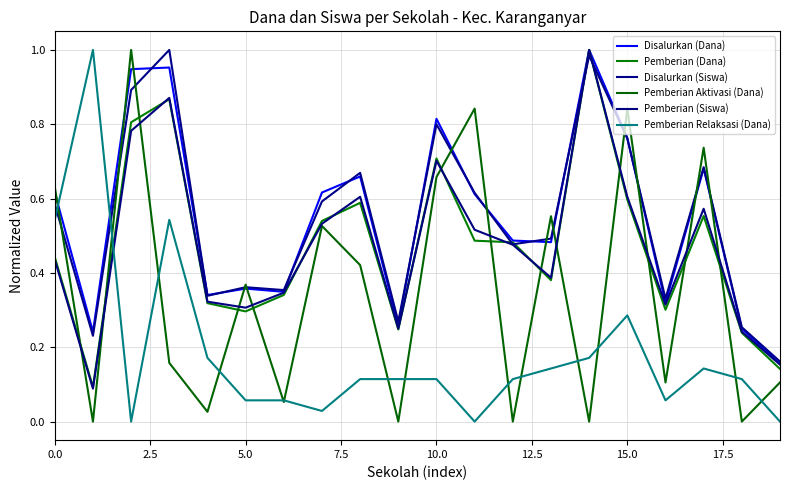

At how many categories does at least one series exceed 0?

20